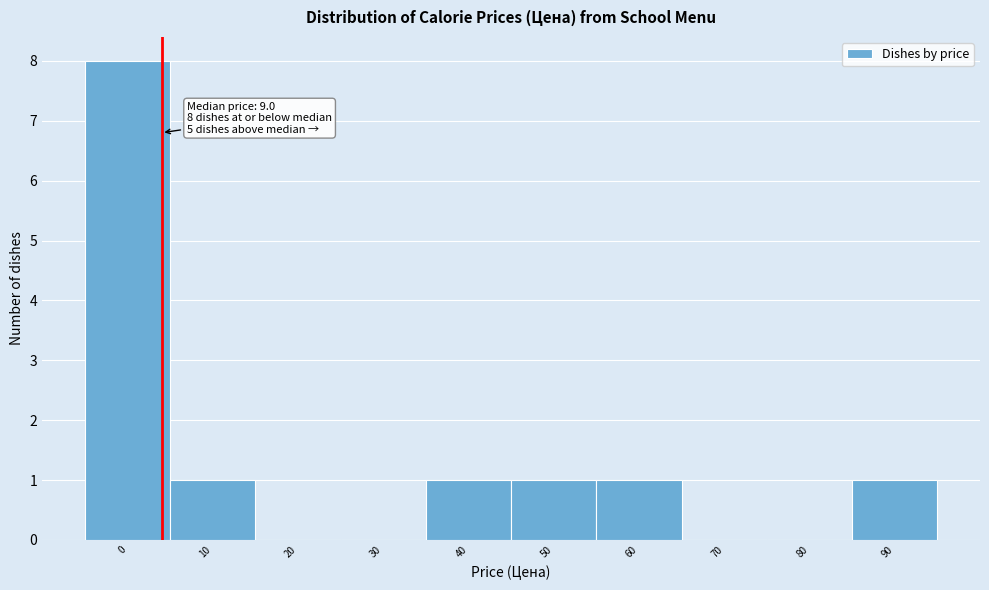

Reading left to right, transcribe all the data shown in this chart.

0=8	10=1	20=0	30=0	40=1	50=1	60=1	70=0	80=0	90=1